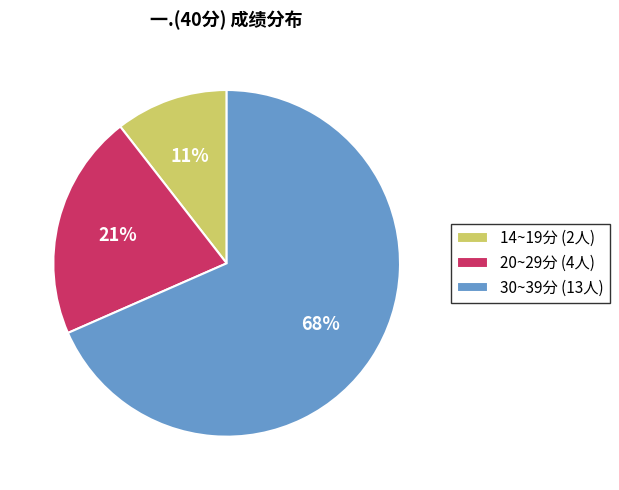

How many segments does this pie chart have?

3